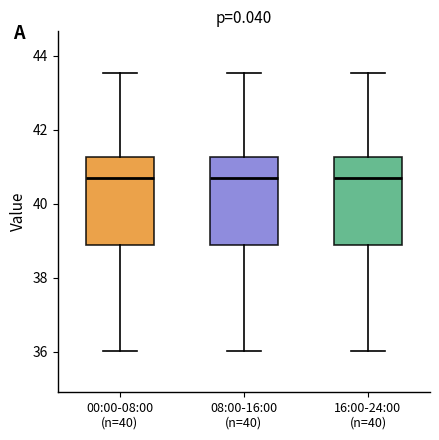

Where does the median line of the box for 16:00-24:00 (n=40) sit on the y-axis? The values are not printed on the chart, so give them approximately, as read against the axis.

40.8